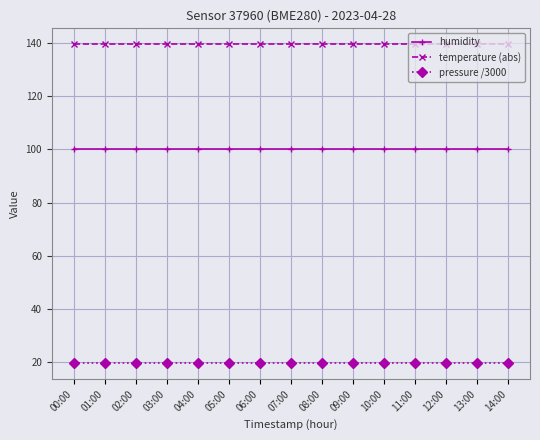

Reading left to right, transcribe all the data shown in this chart.

humidity: 100.0	100.0	100.0	100.0	100.0	100.0	100.0	100.0	100.0	100.0	100.0	100.0	100.0	100.0	100.0
temperature (abs): 139.5	139.5	139.5	139.5	139.5	139.5	139.5	139.5	139.5	139.5	139.5	139.5	139.5	139.5	139.5
pressure /3000: 19.6	19.6	19.6	19.6	19.6	19.6	19.6	19.6	19.6	19.6	19.6	19.6	19.6	19.6	19.6